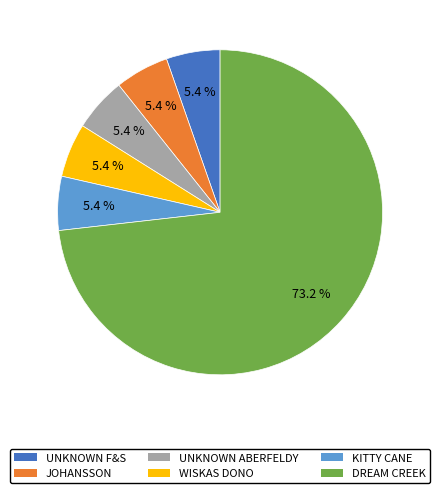

Does any single category account for the majority?

Yes